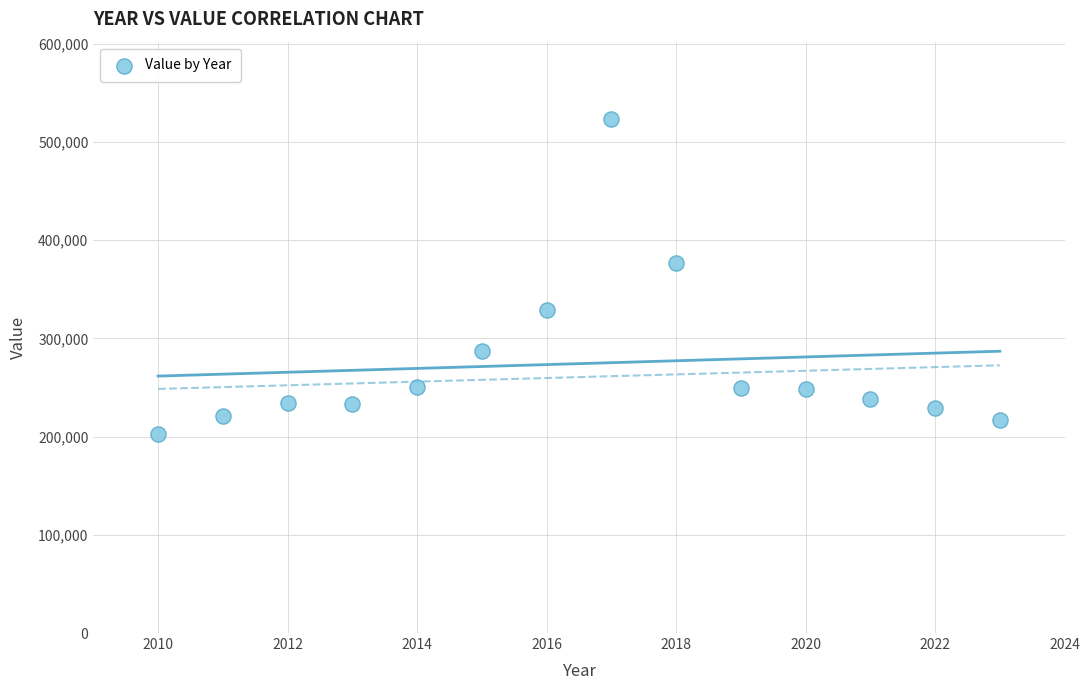

What Y value in the scatter plot is closest to 362796?

376946